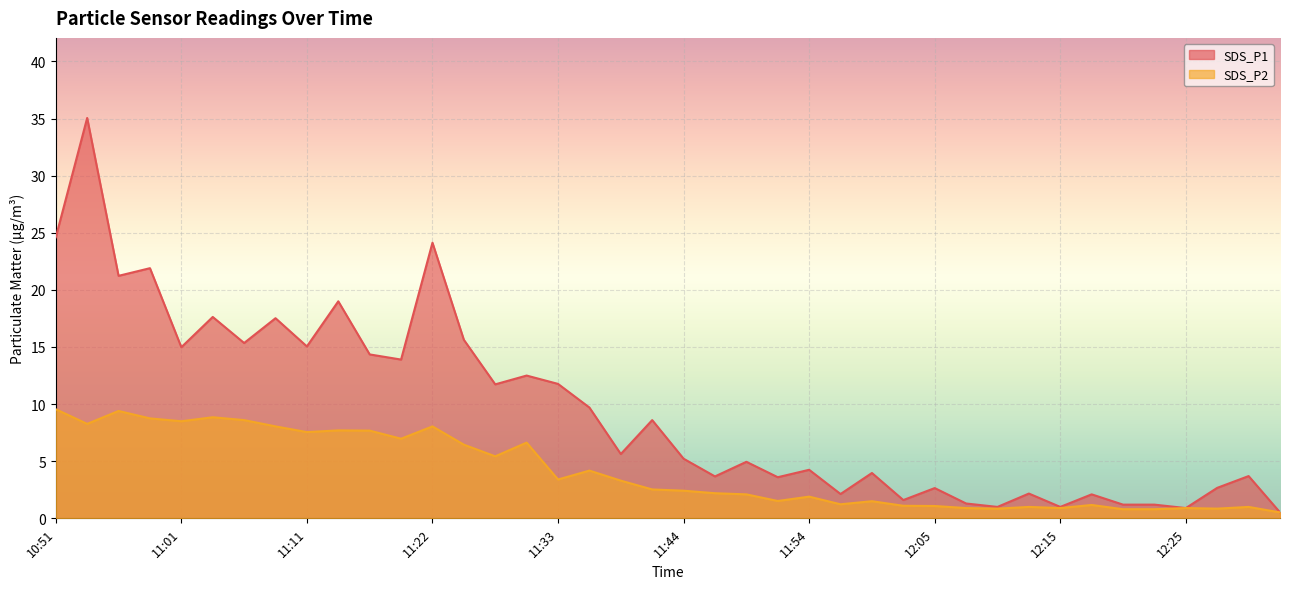

Reading left to right, extract all data points from this chart.

SDS_P1: 24.6	35.0	21.2	21.9	15.0	17.6	15.3	17.5	15.1	19.0	14.3	13.9	24.1	15.6	11.7	12.5	11.8	9.7	5.6	8.6	5.2	3.7	5.0	3.6	4.2	2.1	4.0	1.6	2.6	1.3	1.0	2.2	1.0	2.1	1.2	1.2	0.9	2.7	3.7	0.5
SDS_P2: 9.6	8.3	9.4	8.8	8.5	8.8	8.6	8.1	7.5	7.7	7.7	7.0	8.1	6.5	5.4	6.6	3.4	4.2	3.3	2.5	2.4	2.2	2.1	1.5	1.9	1.2	1.5	1.1	1.1	0.9	0.8	1.0	0.9	1.2	0.8	0.8	0.9	0.8	1.0	0.5